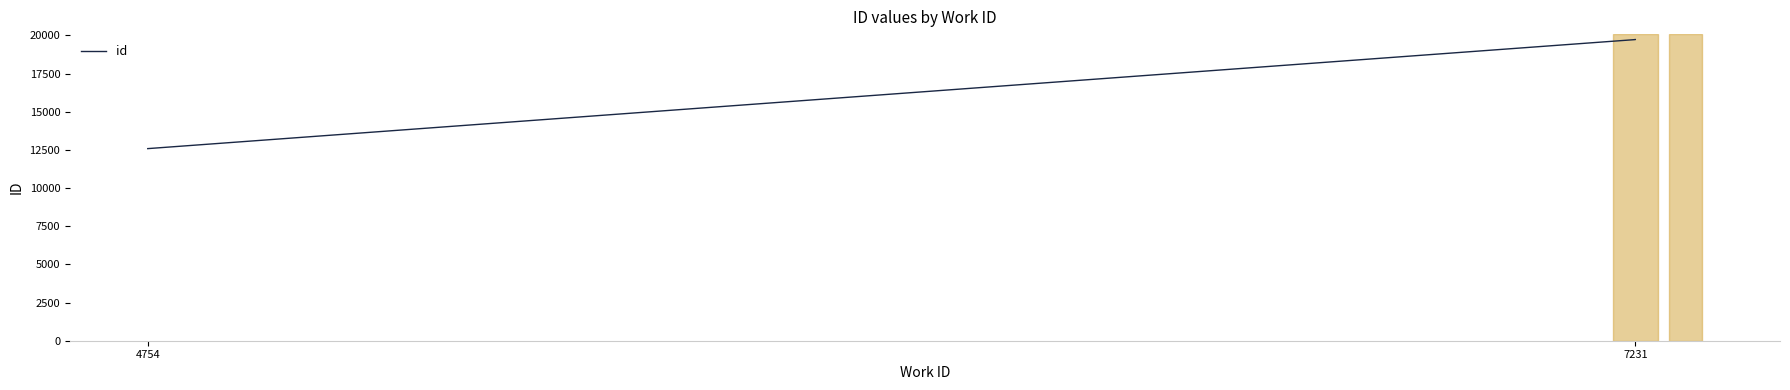

Rank the categories by value from lowest to highest.

4754, 7231, 7231